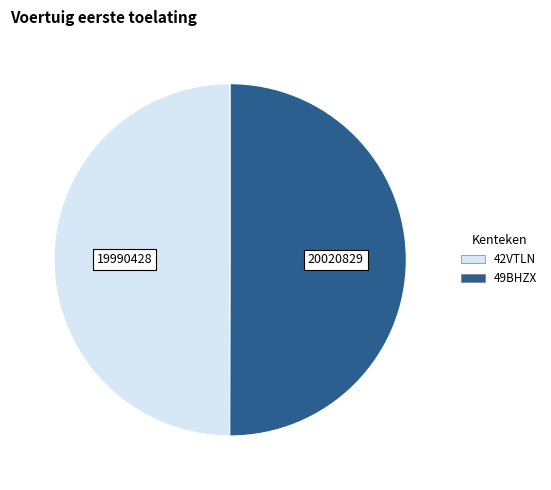

Count the number of slices in the pie.

2